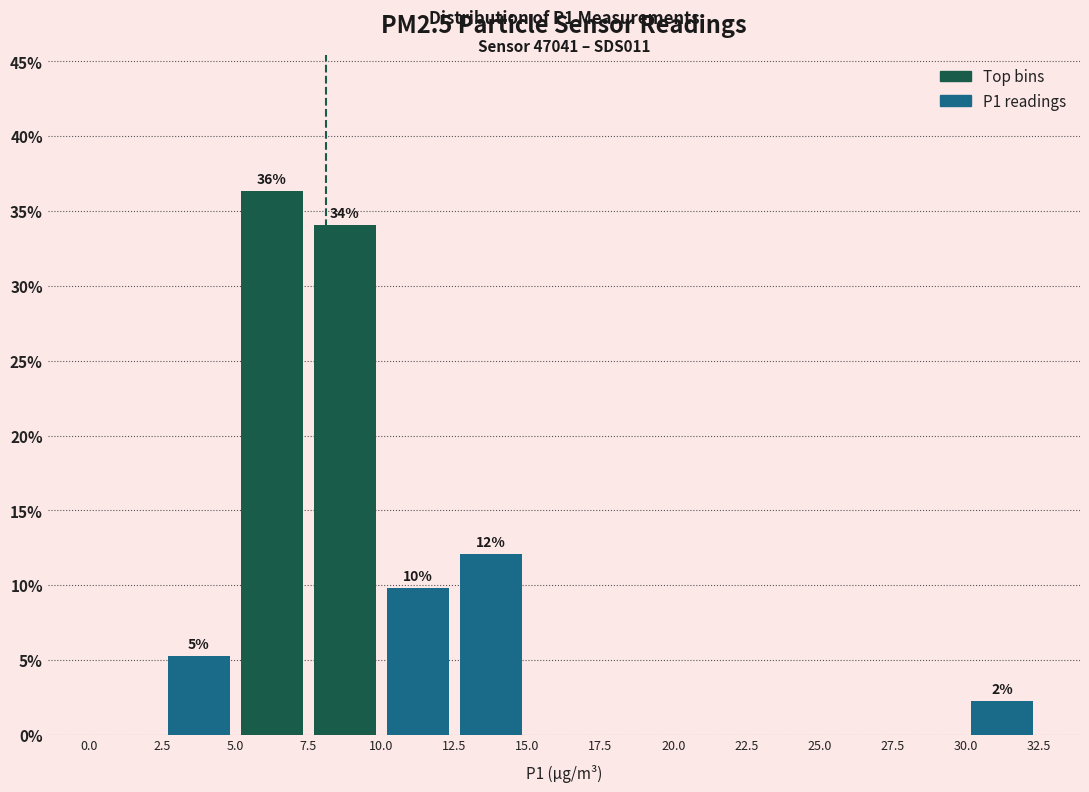

Which range on the x-axis has the tallest bar?

5.0 to 7.5